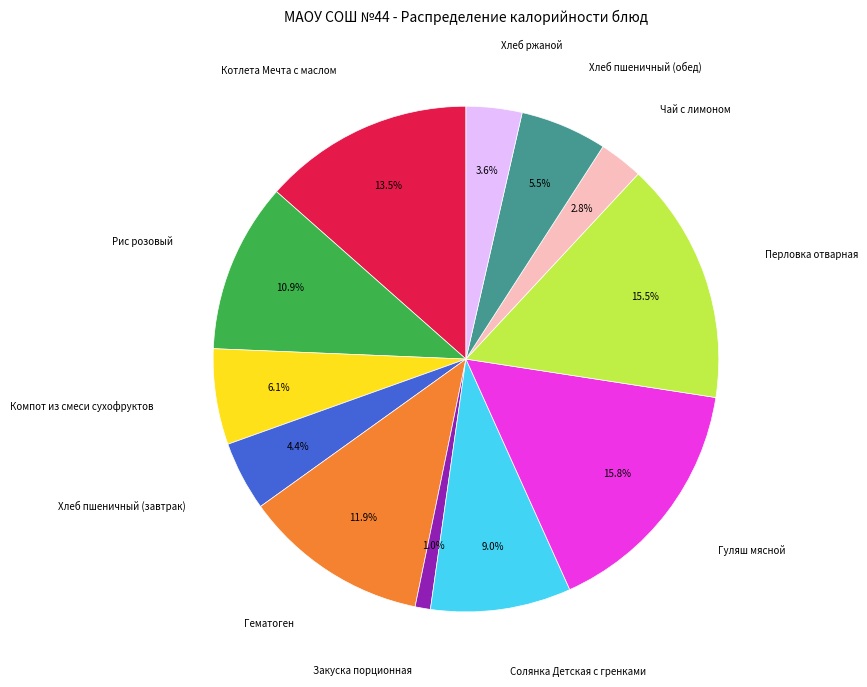

Is there a majority slice in this chart?

No